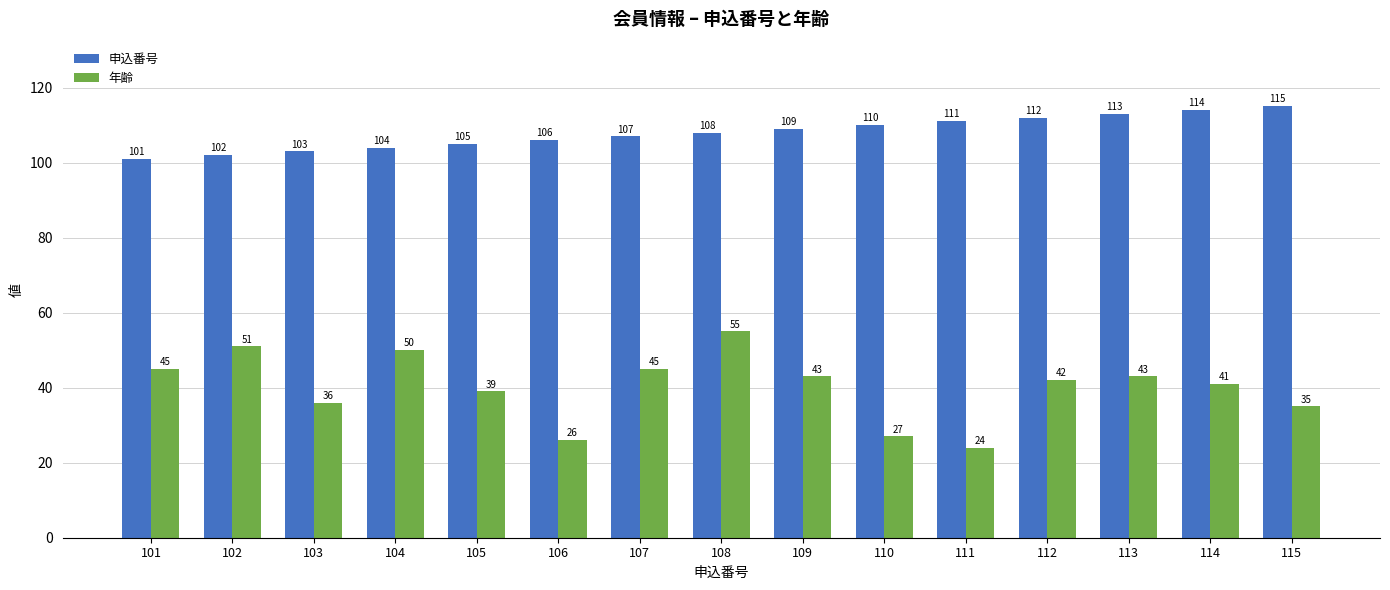

How many groups of bars are there?

15